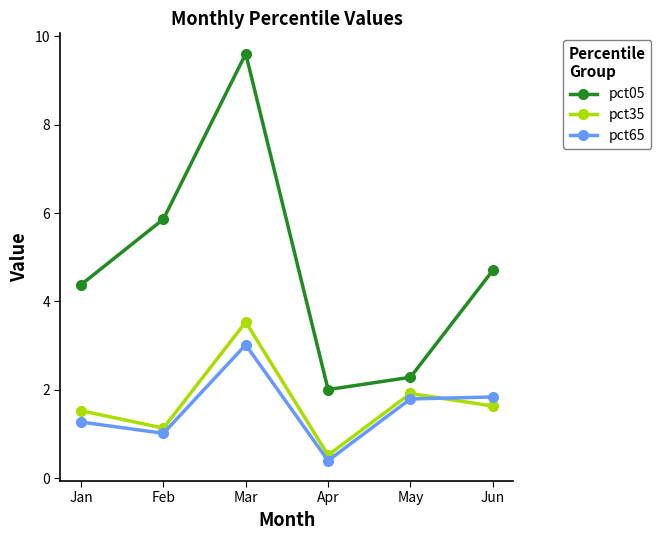

Is this an area chart (filled region under the line)?

No